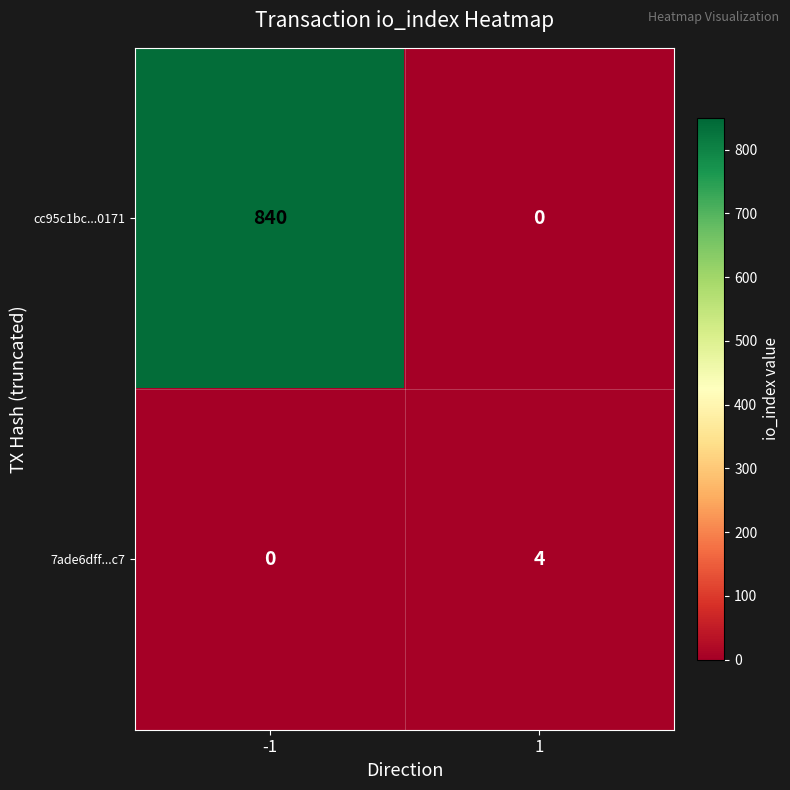

What is the greatest value displayed?

840